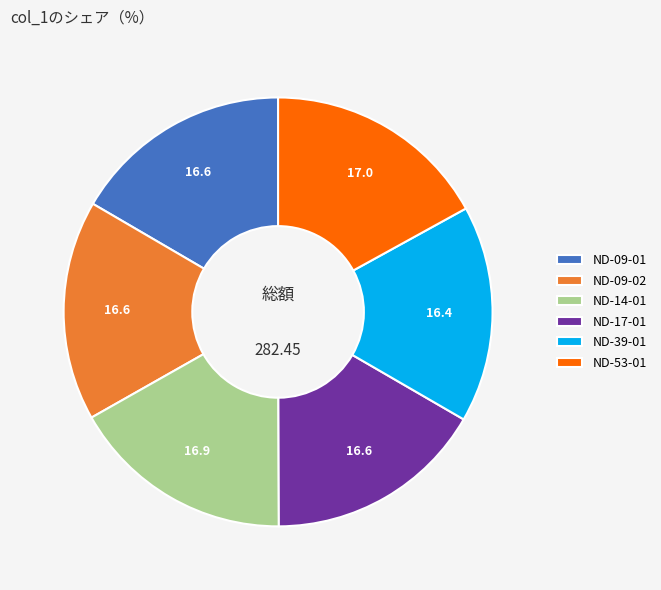

Is ND-14-01 the majority of the pie?

No